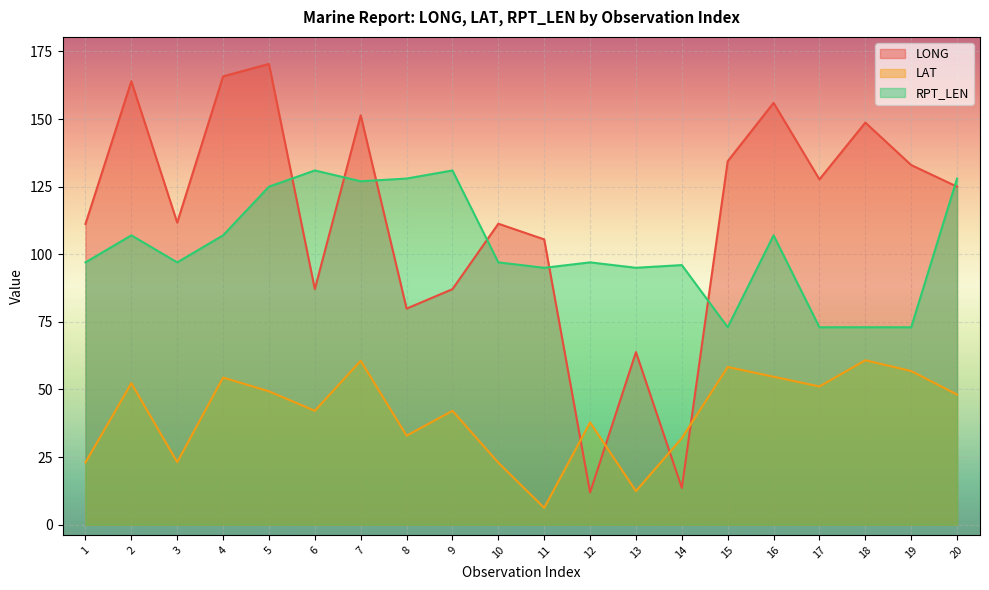

True or false: RPT_LEN and LAT intersect in this chart.

False